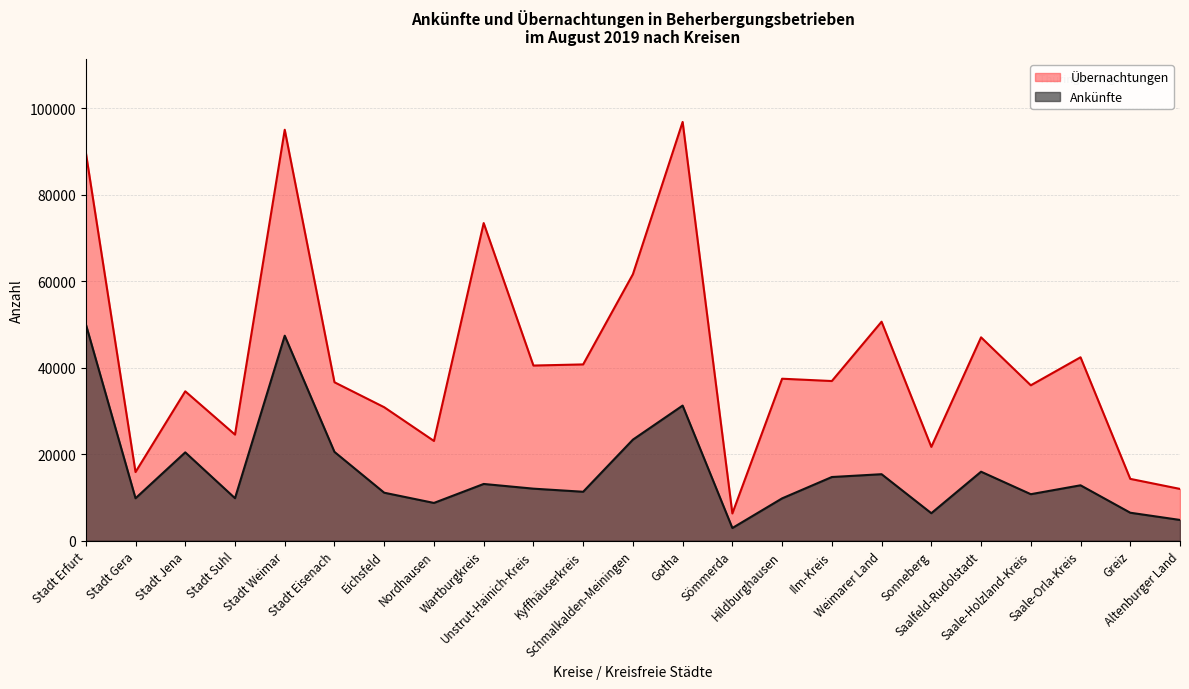

What is the value of the Ankünfte point at the 20th from the left?

10744